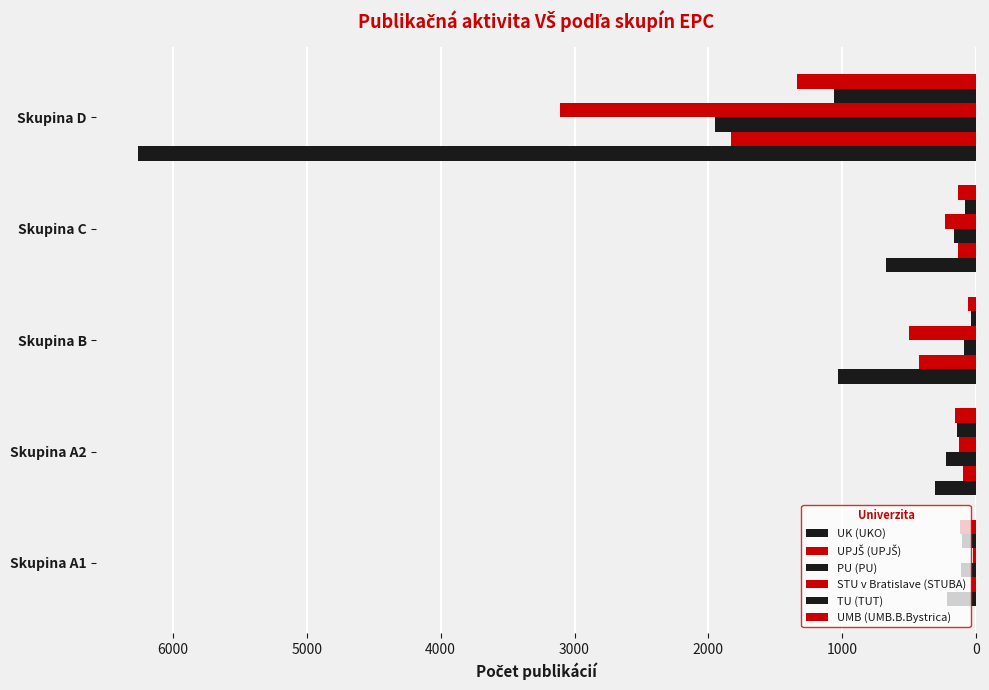

What is the highest value of the TU (TUT) series?

1061